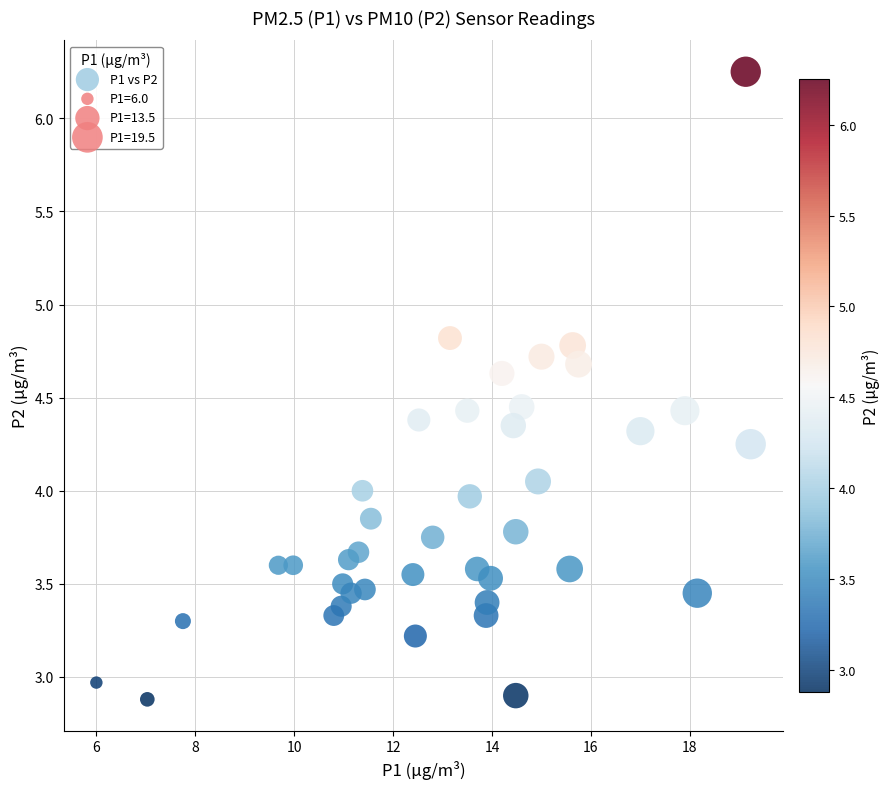

What is the range of Y values (max minus min)?

3.4